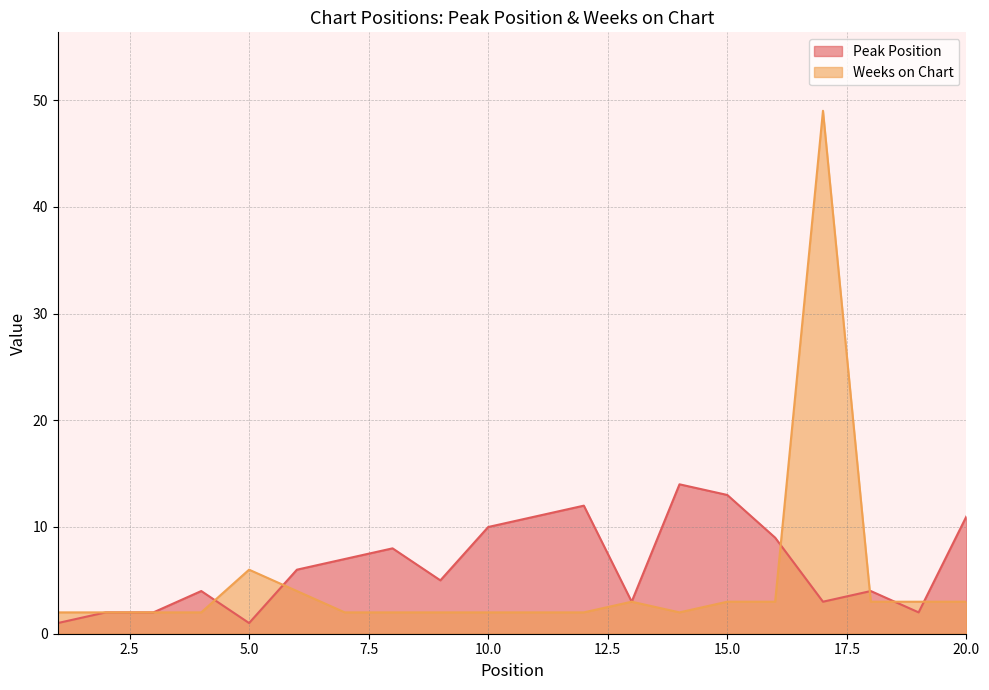

The Weeks on Chart series shows 5 at 19. True or false?

False